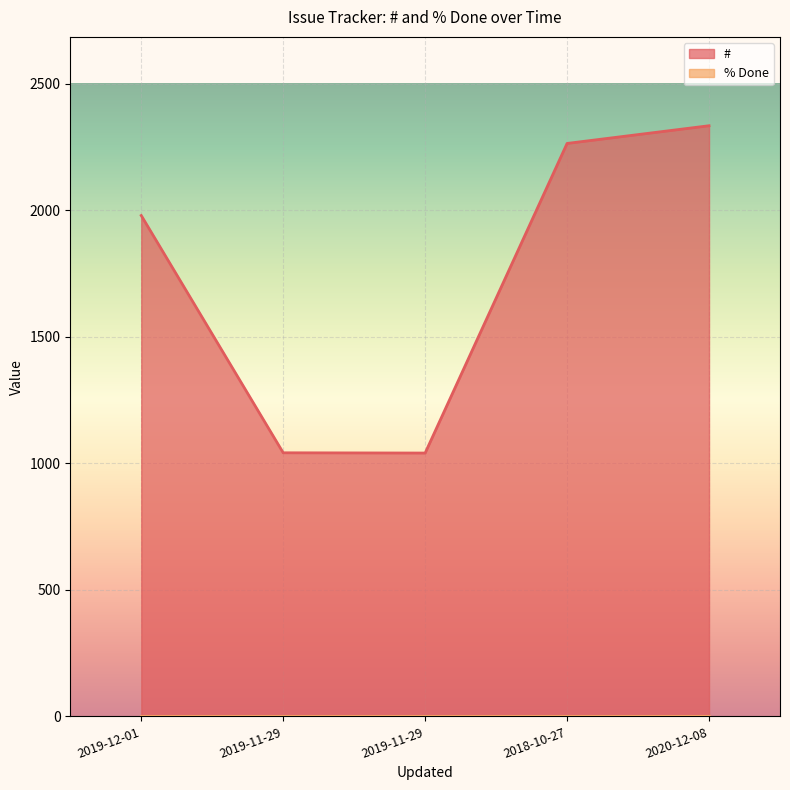

List the labels in order of value, largest first.

2020-12-08, 2018-10-27, 2019-12-01, 2019-11-29, 2019-11-29